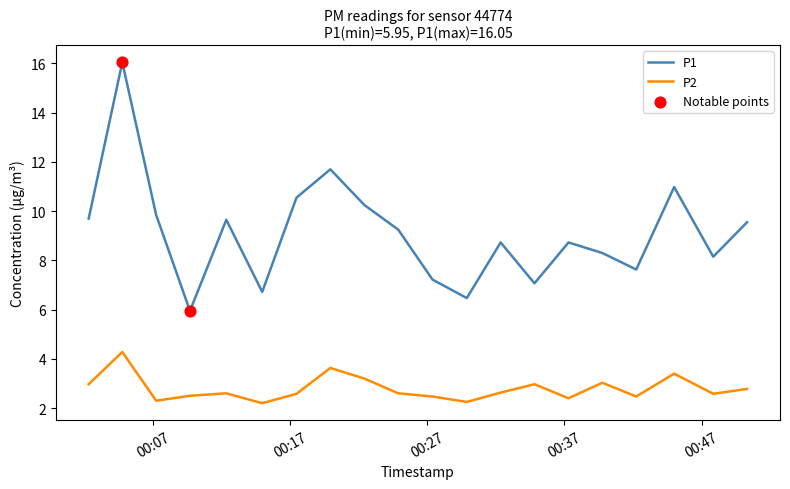

Which series has the largest total across all categories?

P1